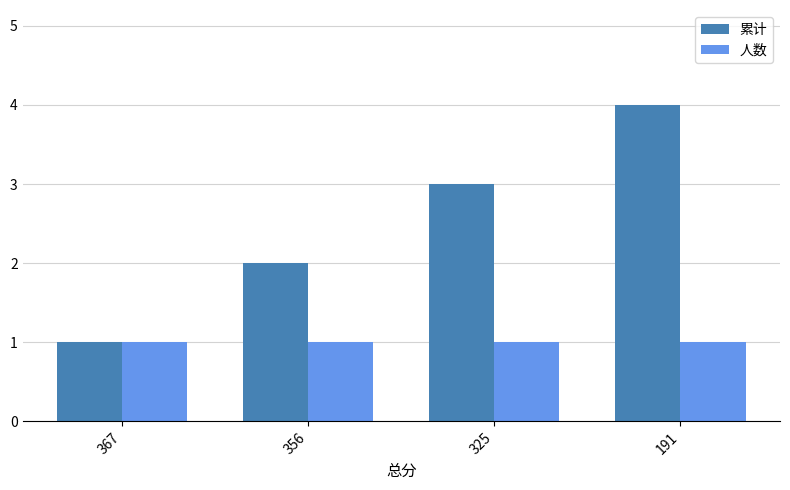

How many bars are there in each group?

2